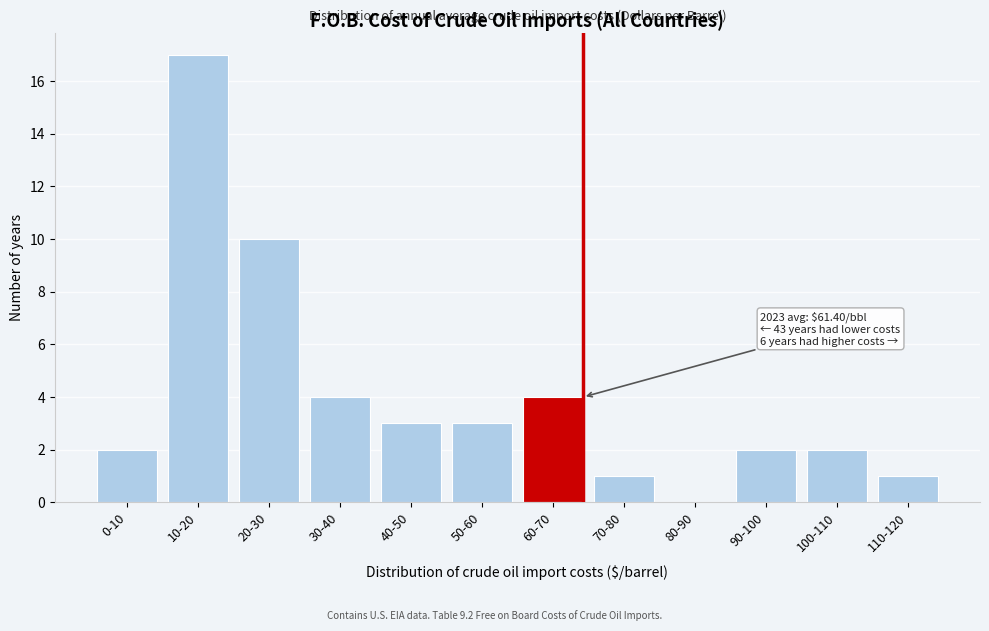

Reading right to left, list all the values displayed in this chart.

110-120=1	100-110=2	90-100=2	80-90=0	70-80=1	60-70=4	50-60=3	40-50=3	30-40=4	20-30=10	10-20=17	0-10=2